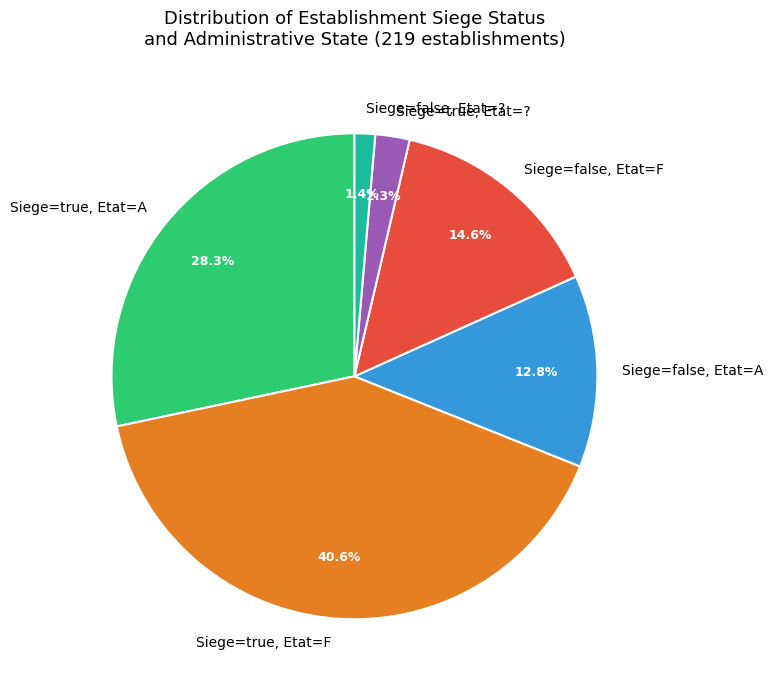

Between Siege=true, Etat=A and Siege=false, Etat=A, which is larger?

Siege=true, Etat=A